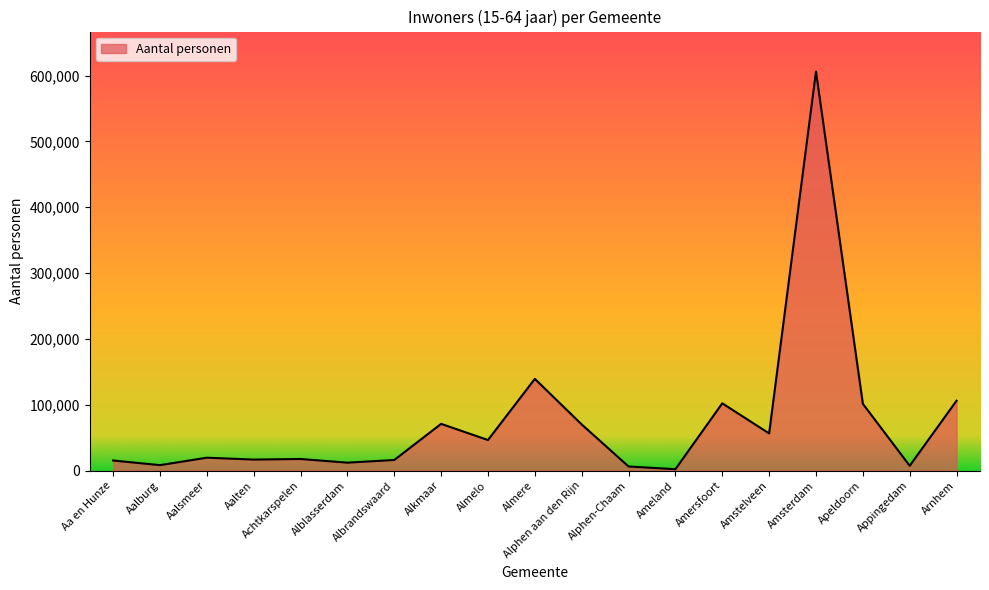

Between Albrandswaard and Alphen aan den Rijn, which is larger?

Alphen aan den Rijn